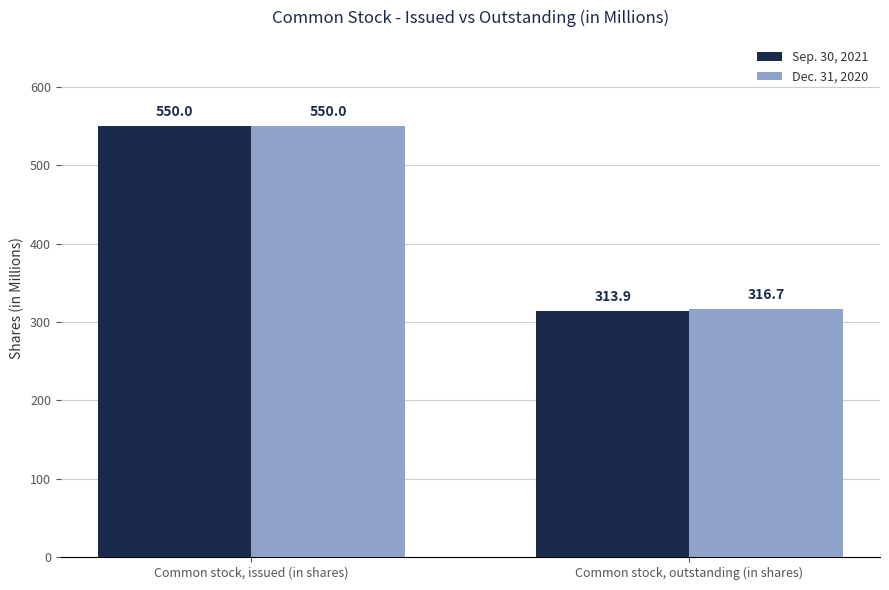

At how many categories does at least one series exceed 409?

1